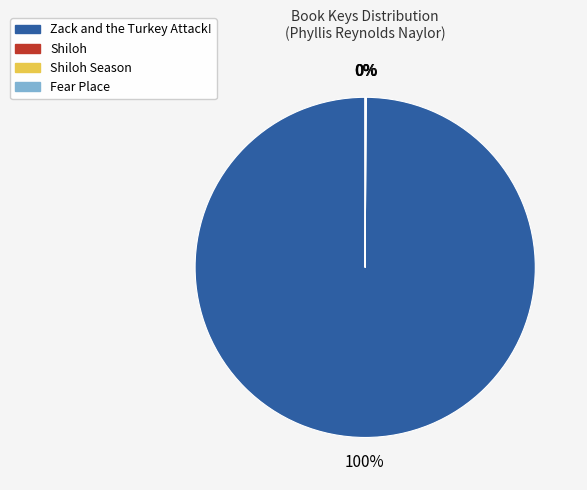

Does any single category account for the majority?

Yes